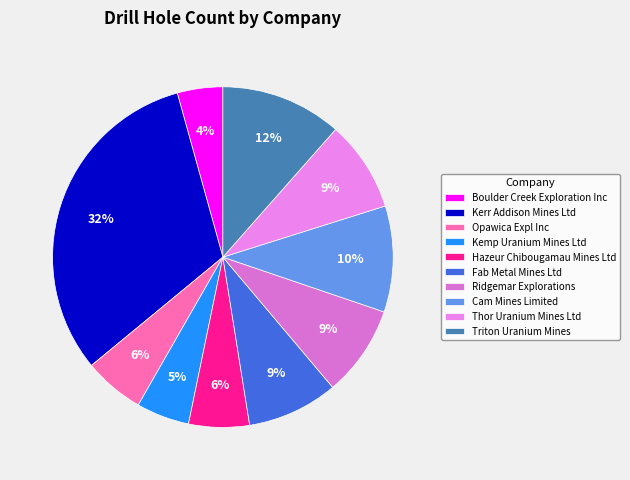

What percentage is the Triton Uranium Mines slice, to the nearest percent?

12%